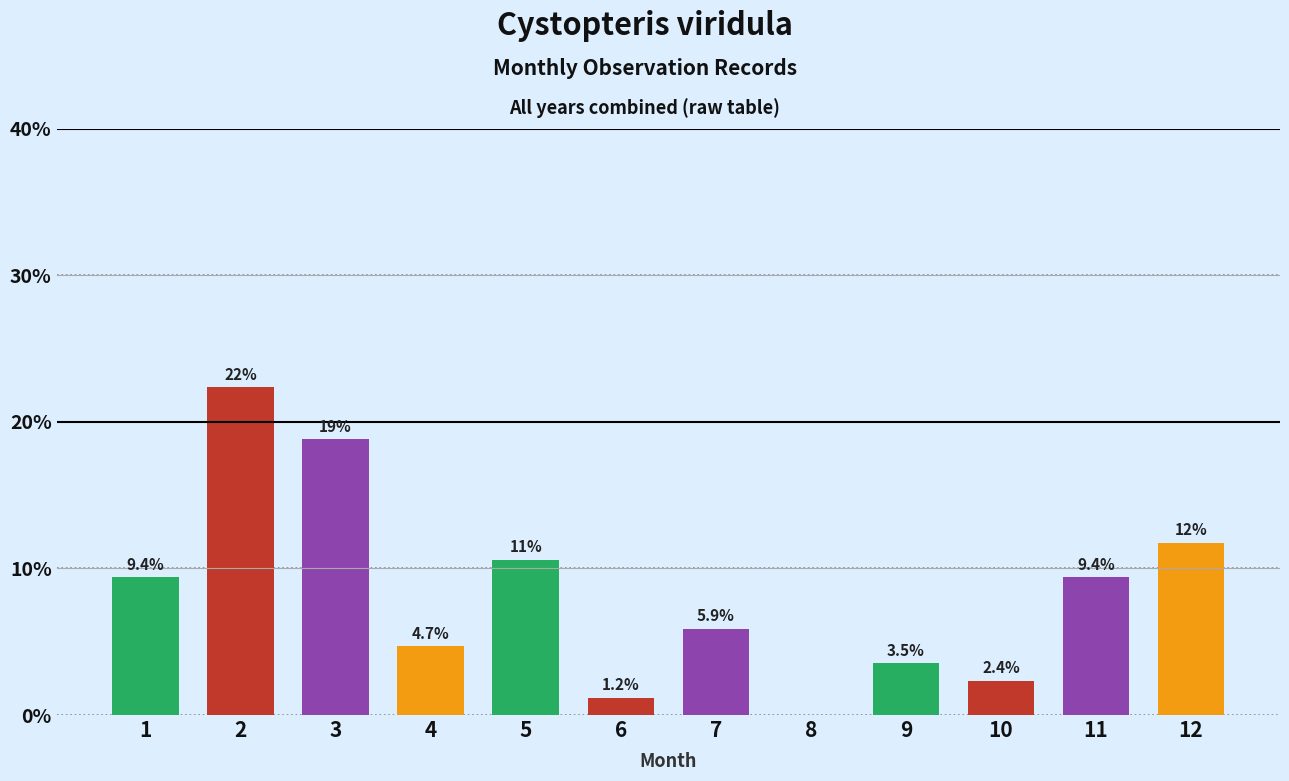

Approximately how many times larger is the value at 5 compared to 2?

0.5